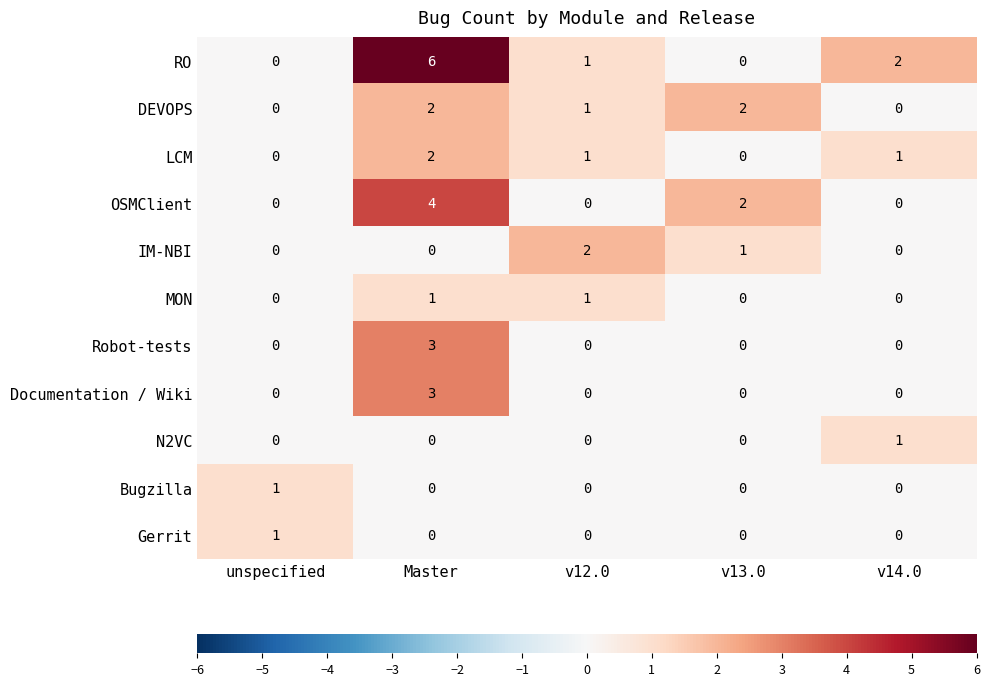

At which category is the sum across all series the highest?

Master